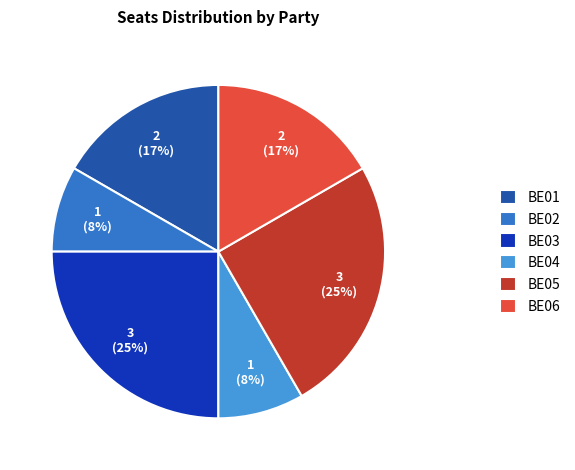

Is the sum of BE02 and BE05 greater than half?

No